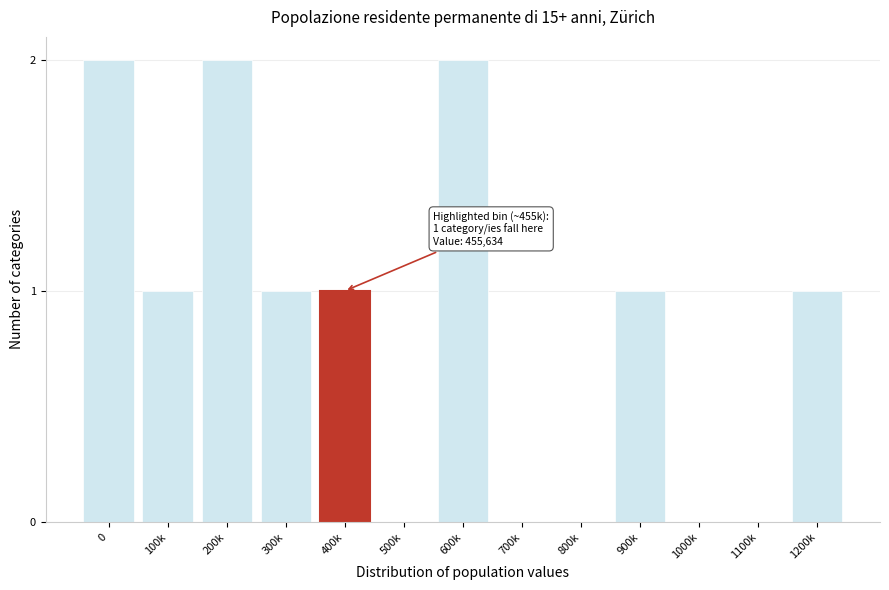

Reading right to left, what are all the values shown in this chart?

1200k=1	1100k=0	1000k=0	900k=1	800k=0	700k=0	600k=2	500k=0	400k=1	300k=1	200k=2	100k=1	0=2